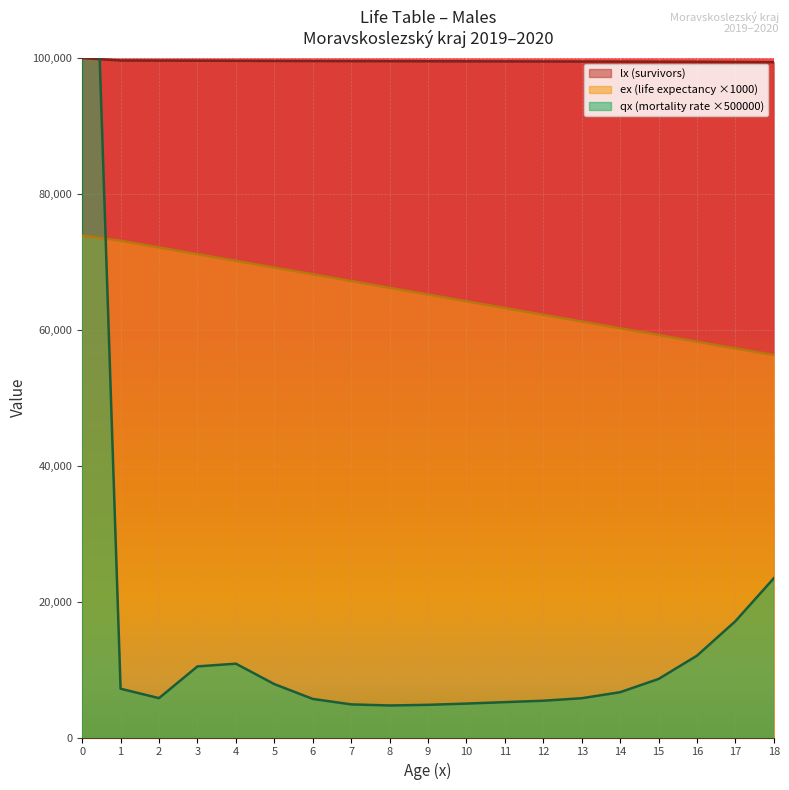

Is it true that ex equals 70150.9 at 4?

True